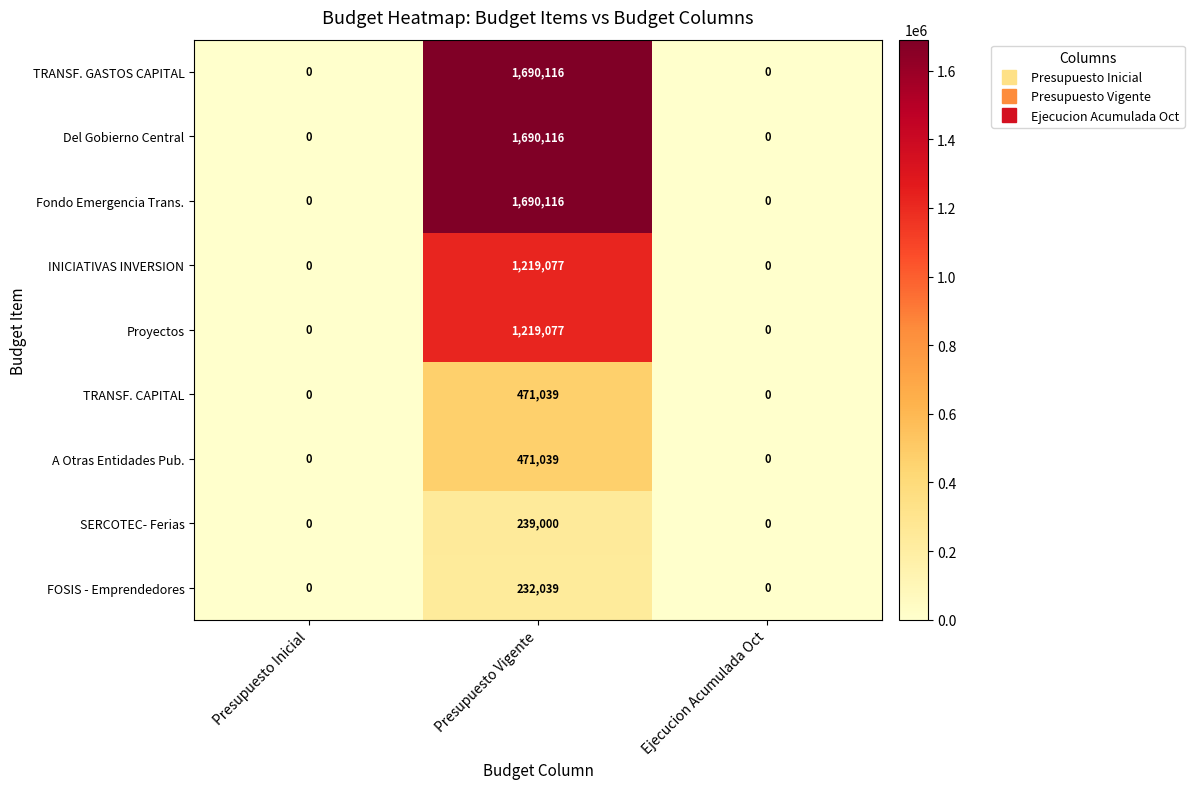

How many FOSIS - Emprendedores values are between 0 and 232039?

3